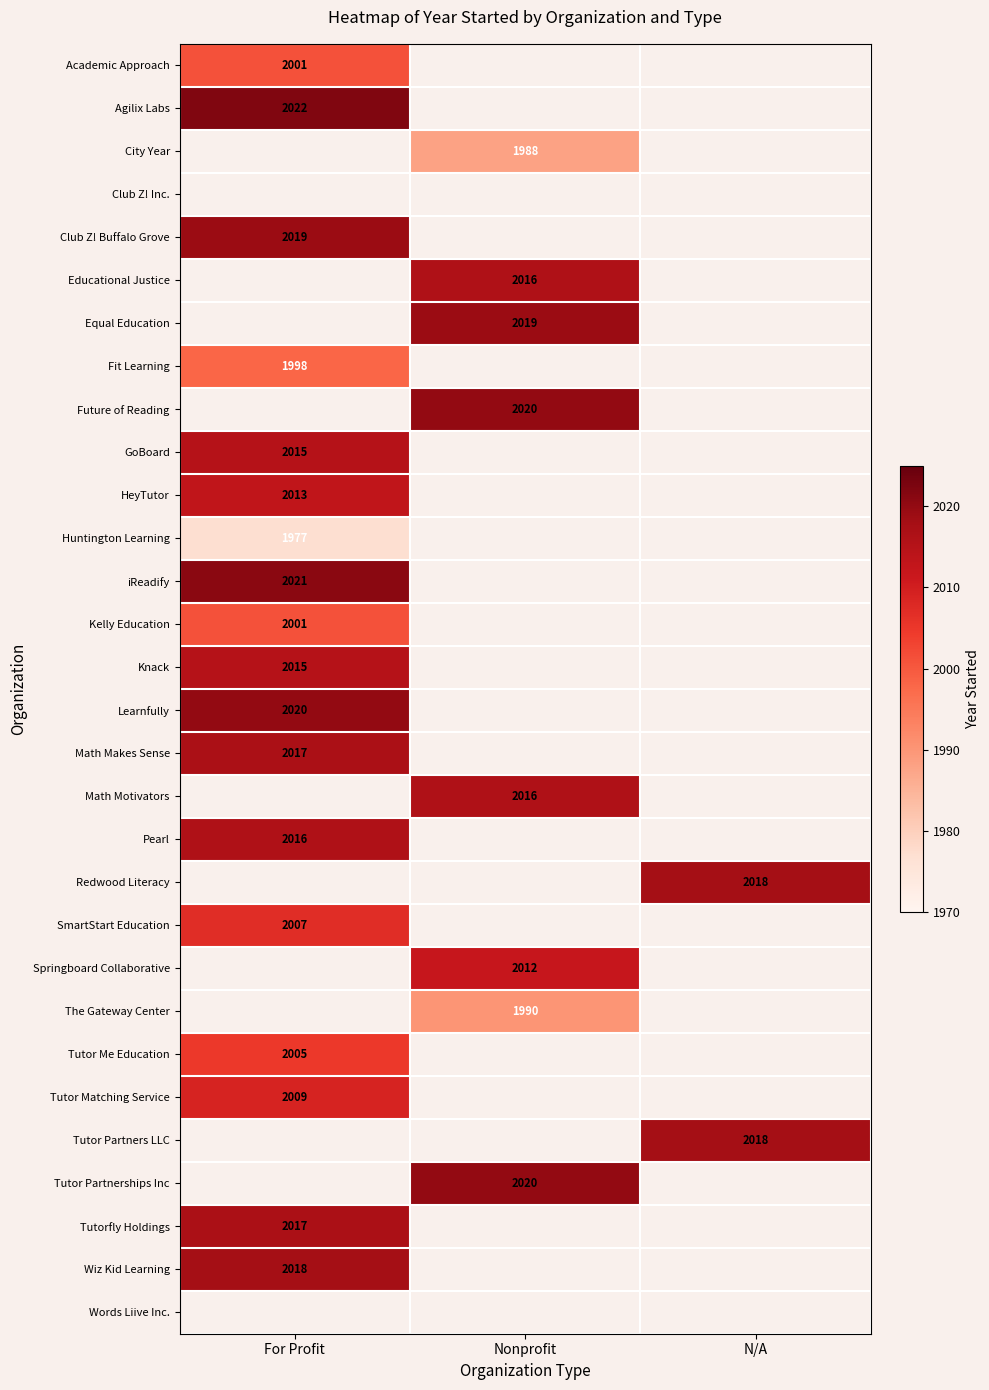

True or false: Kelly Education has a value of 830 at For Profit.

False